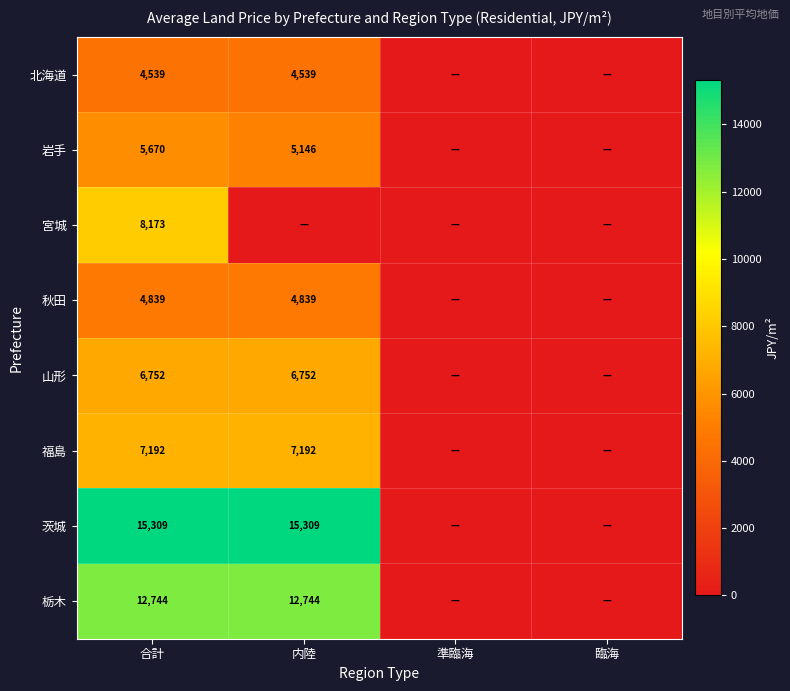

Which label corresponds to the smallest value in the chart?

準臨海